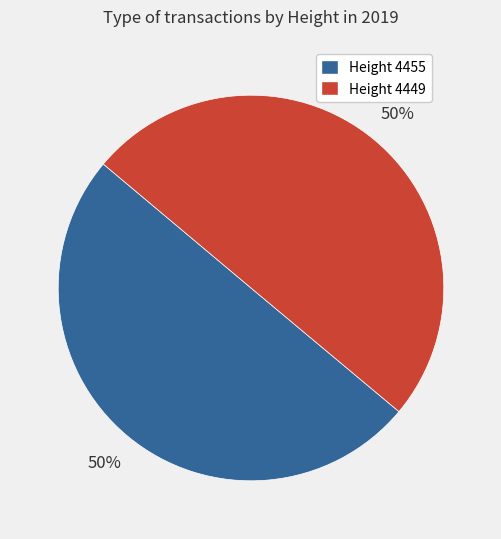

To the nearest percent, what is the average slice percentage?

50%